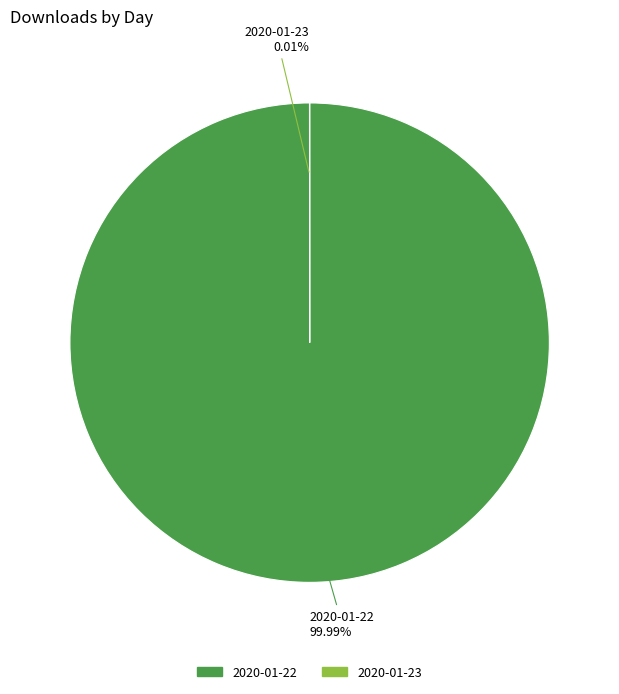

How many slices are in this pie chart?

2